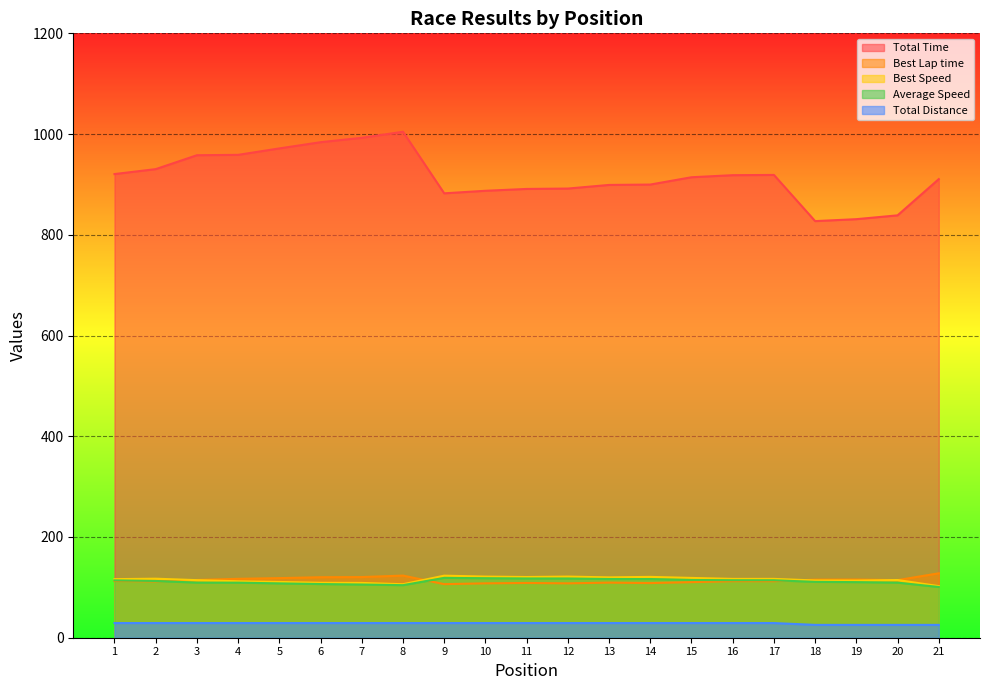

True or false: Total Distance and Average Speed cross at least once.

False